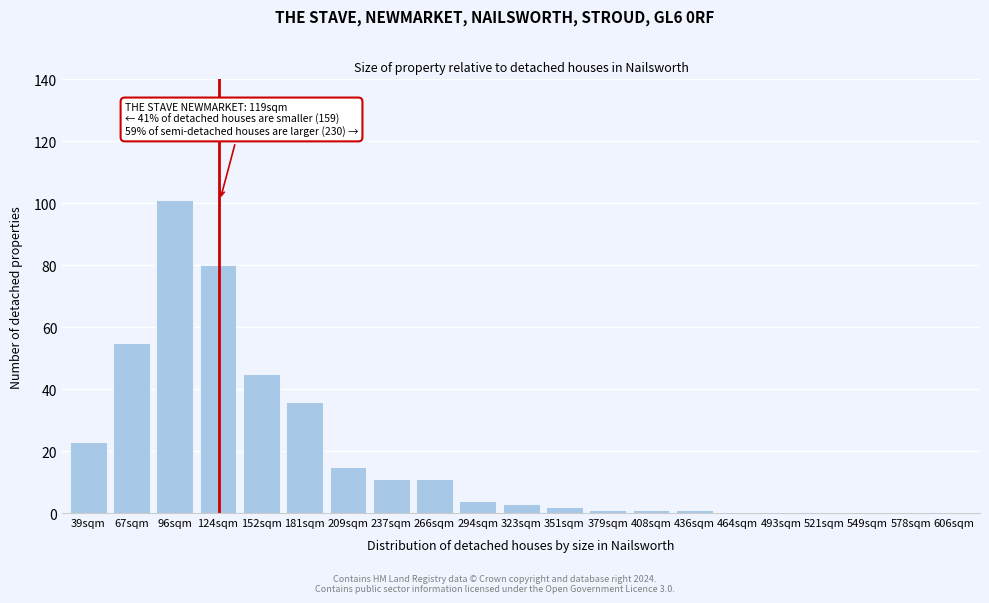

Reading left to right, what are all the values shown in this chart?

39sqm=23	67sqm=55	96sqm=101	124sqm=80	152sqm=45	181sqm=36	209sqm=15	237sqm=11	266sqm=11	294sqm=4	323sqm=3	351sqm=2	379sqm=1	408sqm=1	436sqm=1	464sqm=0	493sqm=0	521sqm=0	549sqm=0	578sqm=0	606sqm=0